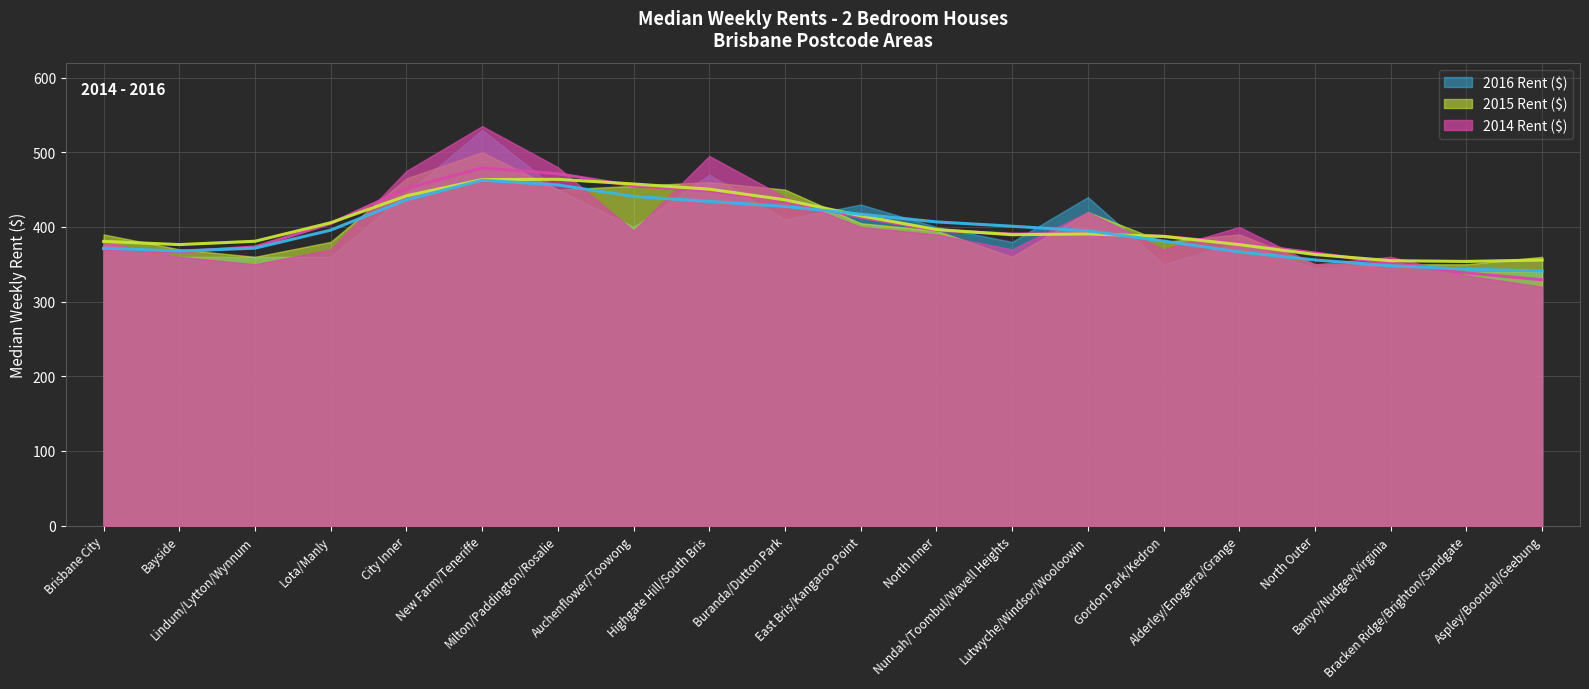

The value of 2014 Rent ($) at Milton/Paddington/Rosalie is 480. True or false?

True